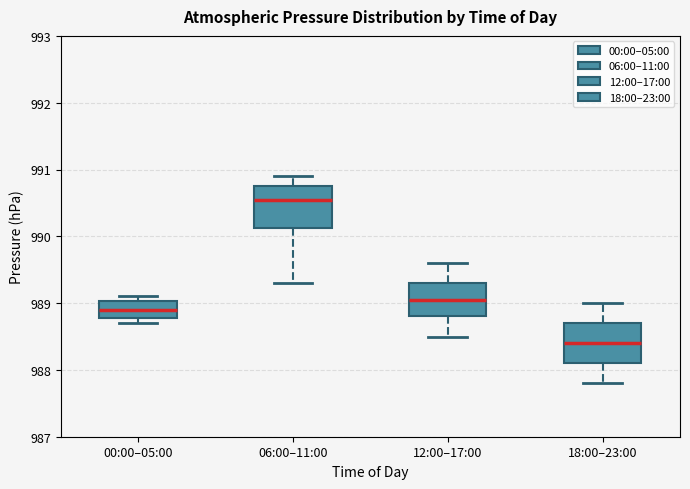

Where does the median line of the box for 00:00–05:00 sit on the y-axis? The values are not printed on the chart, so give them approximately, as read against the axis.

988.9